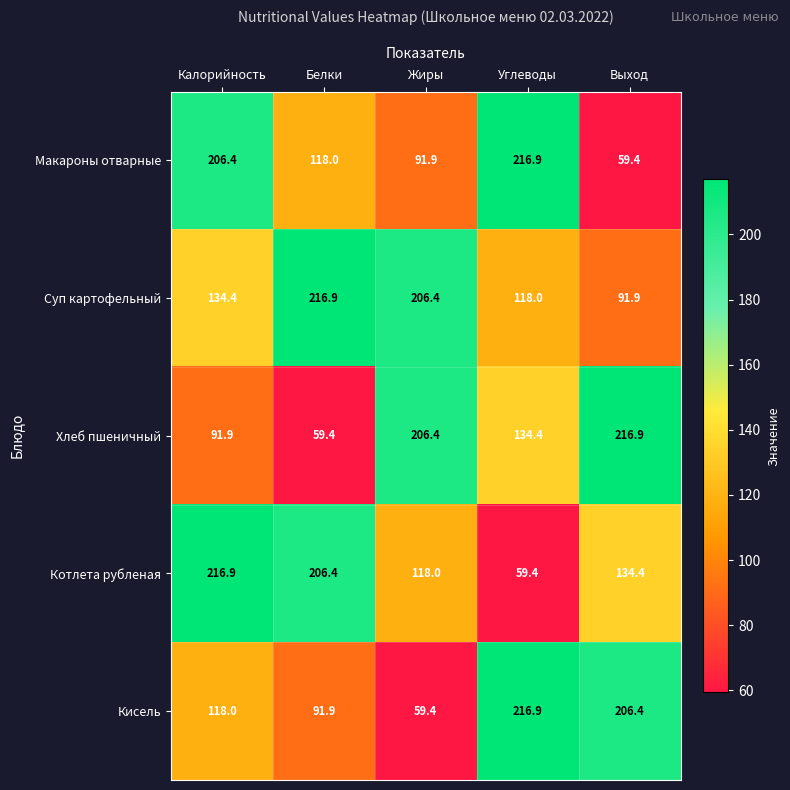

True or false: Макароны отварные has a value of 32.6 at Выход.

False